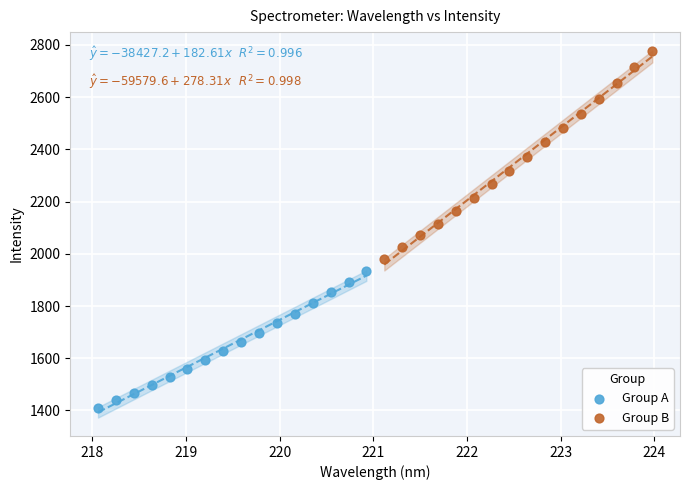

What are all the series names shown in the legend?

Group A, Group B